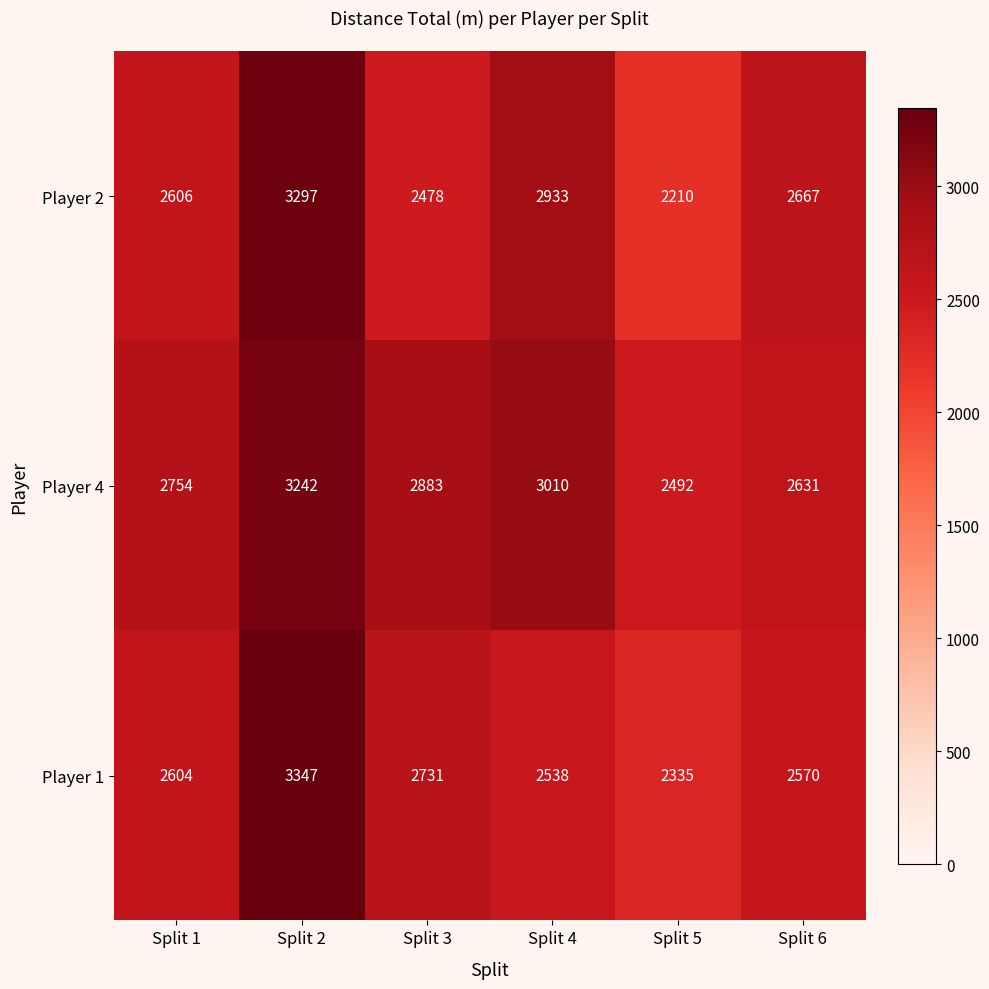

Rank the series by their maximum value, from lowest to highest.

Player 4, Player 2, Player 1